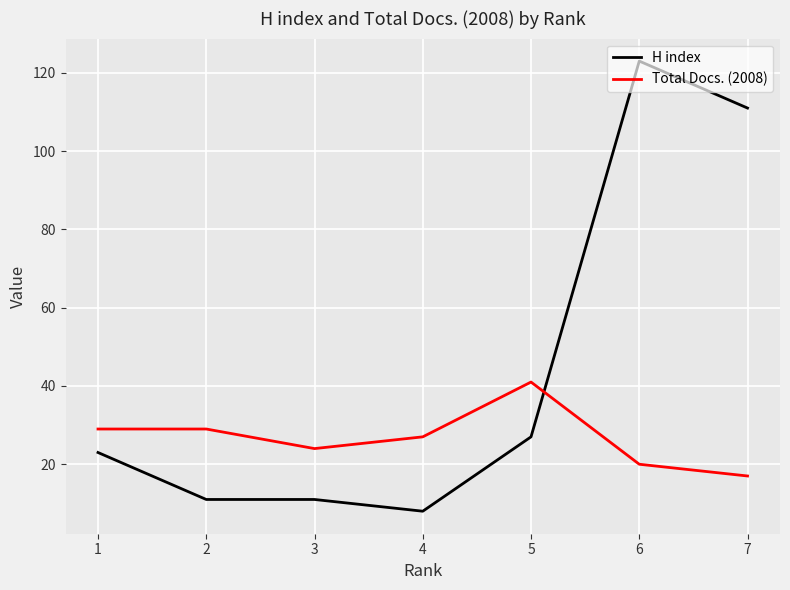

How many data points in Total Docs. (2008) are less than 27?

3